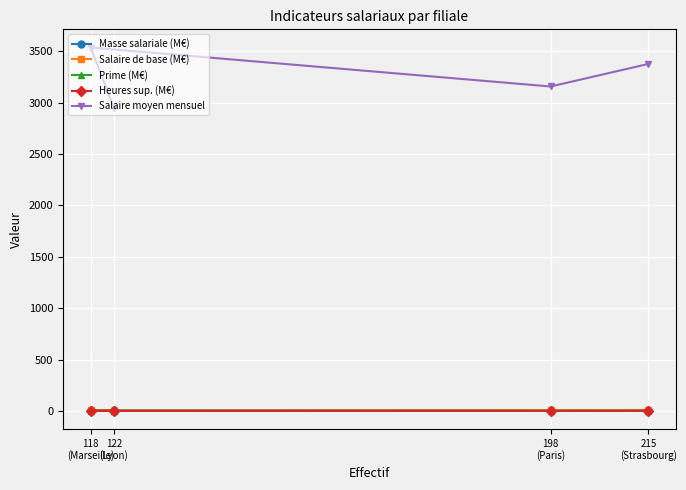

True or false: Prime (M€) has a value of 0.8 at 118
(Marseille).

True